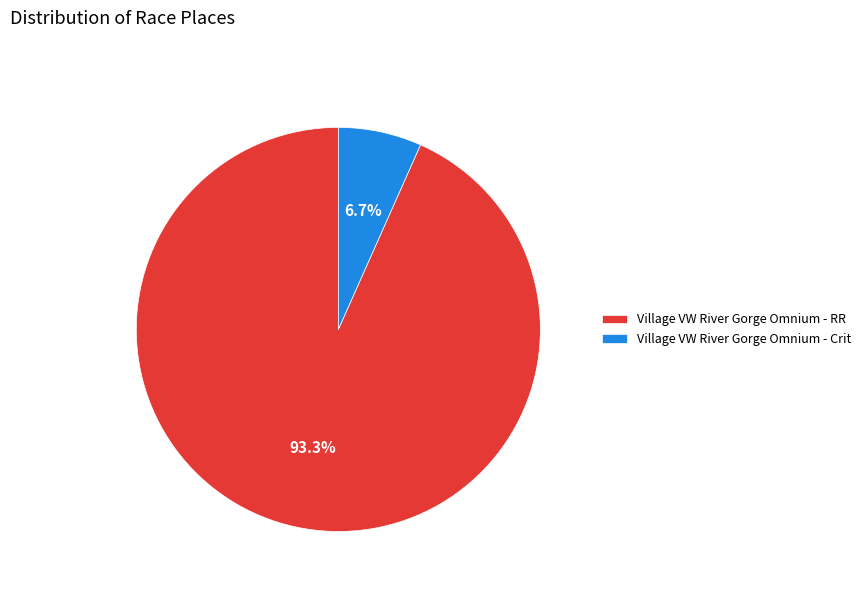

The Village VW River Gorge Omnium - RR slice represents 98% of the pie. True or false?

False